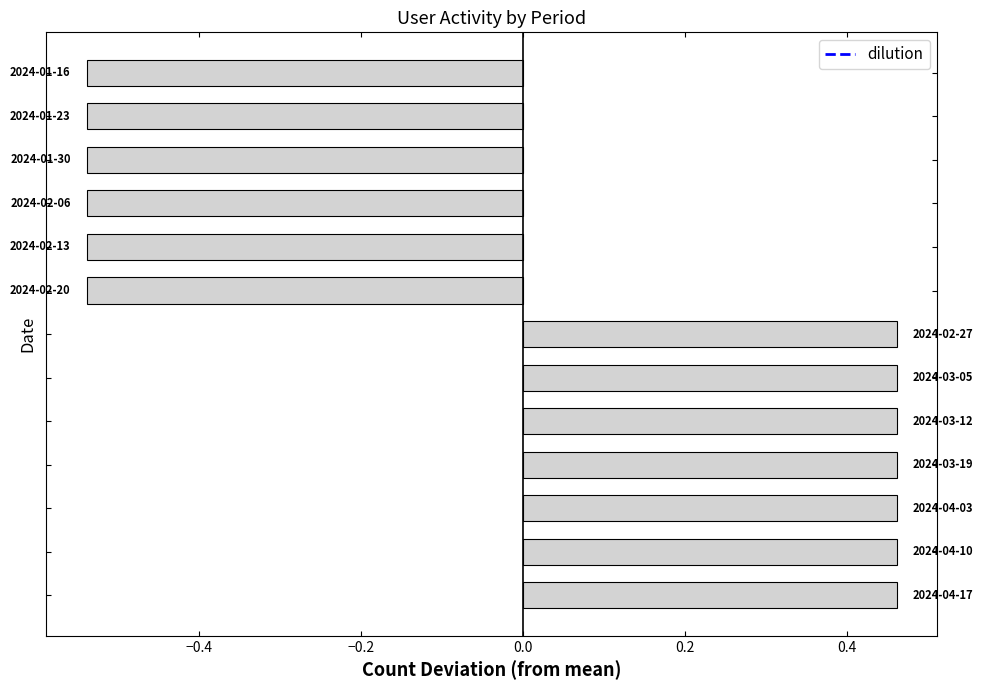

What is the difference between the maximum and minimum values?

1.0